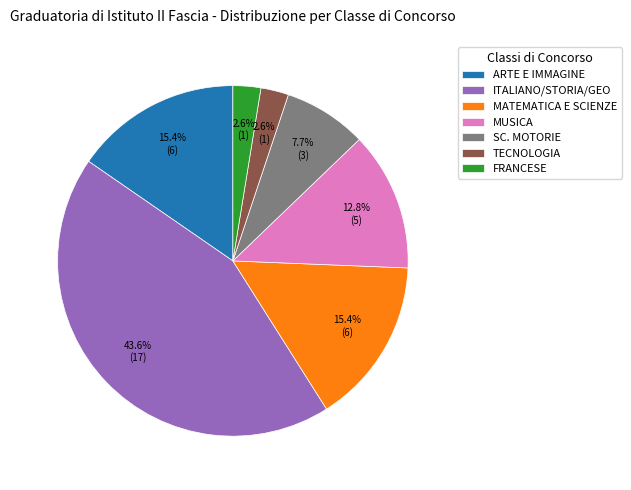

Which category has the biggest portion of the pie?

ITALIANO/STORIA/GEO